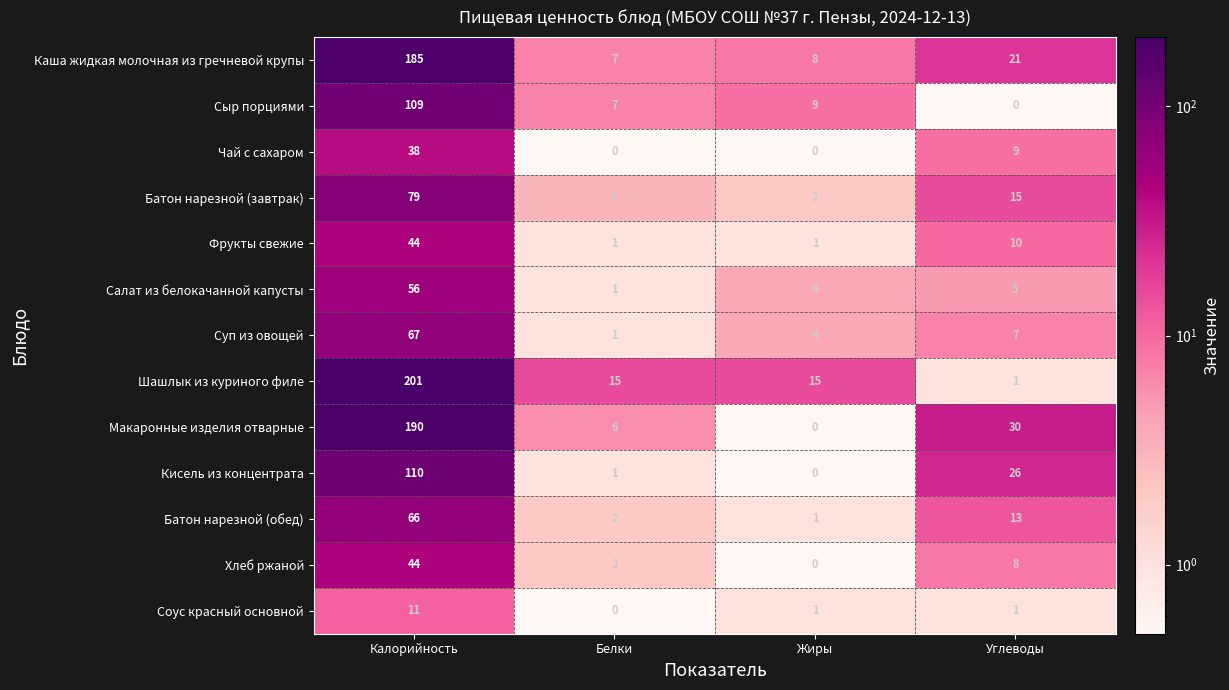

What is the maximum value for Соус красный основной?

11